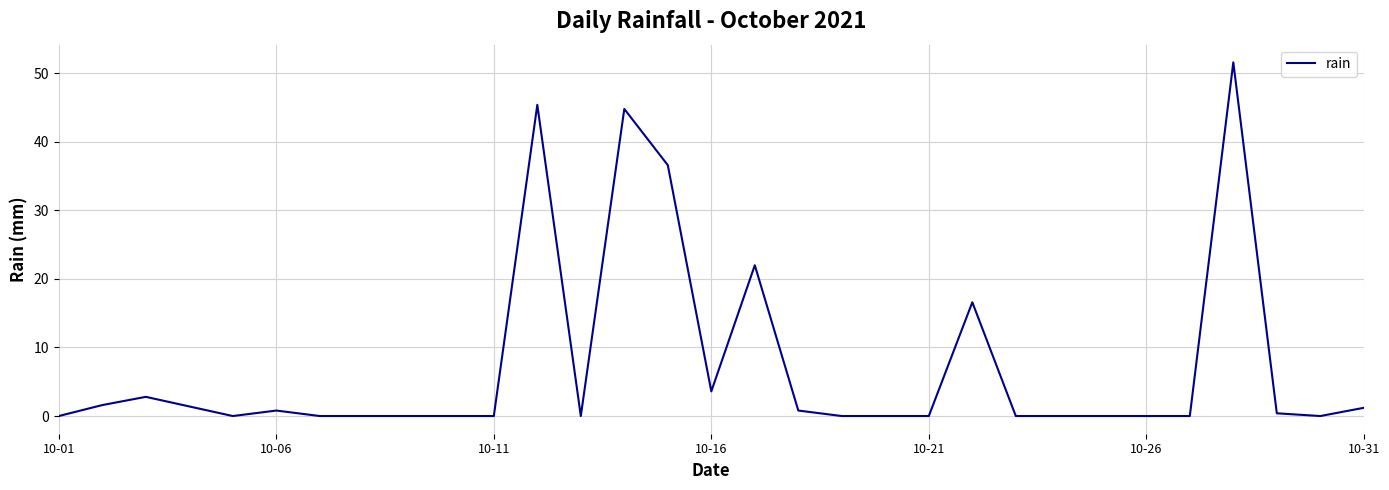

What is the difference between the maximum and minimum values?

51.6